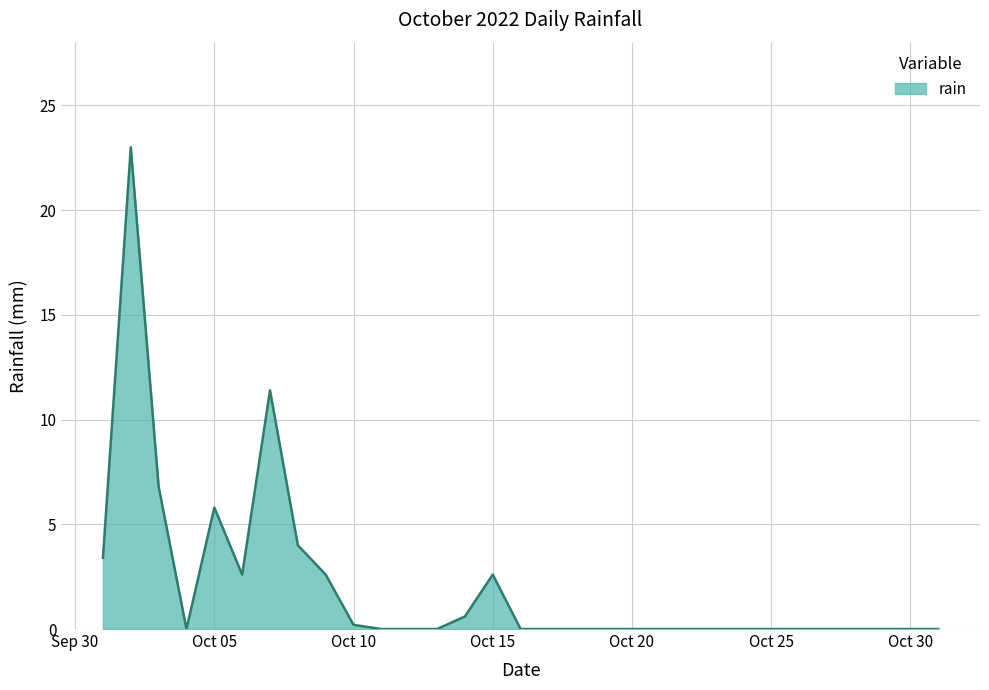

Count the number of categories in the chart.

31